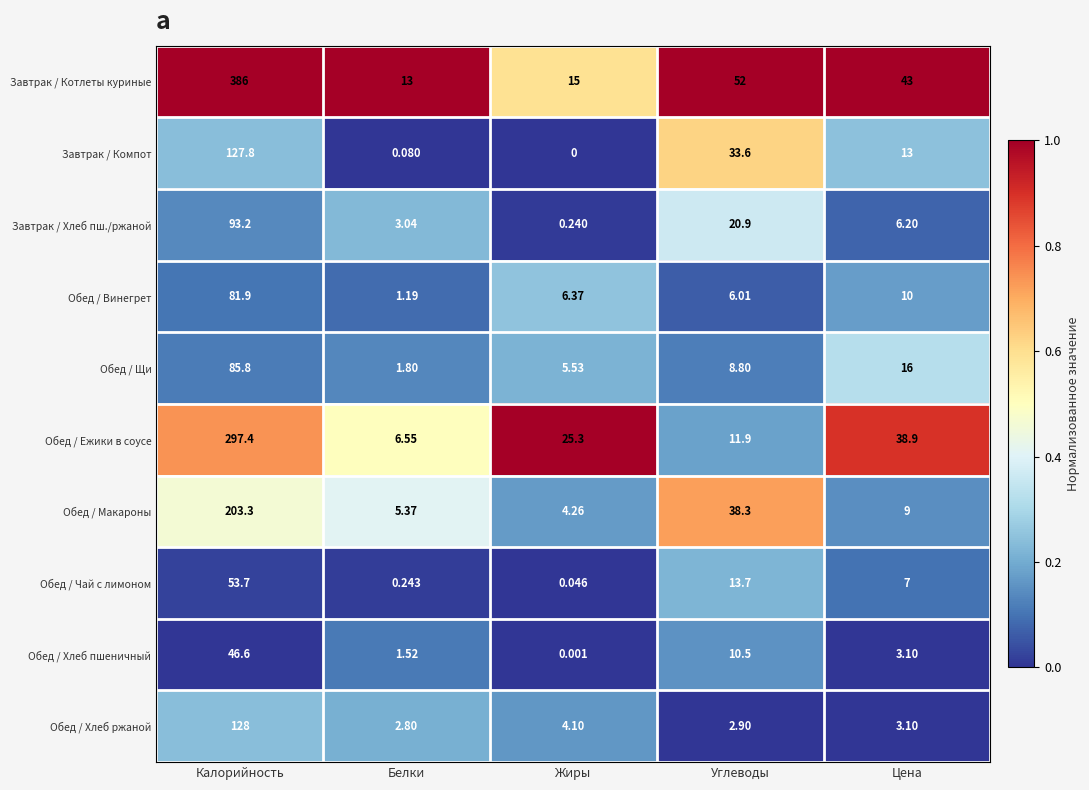

Between Калорийность and Белки, which series saw the biggest shift?

Завтрак / Котлеты куриные